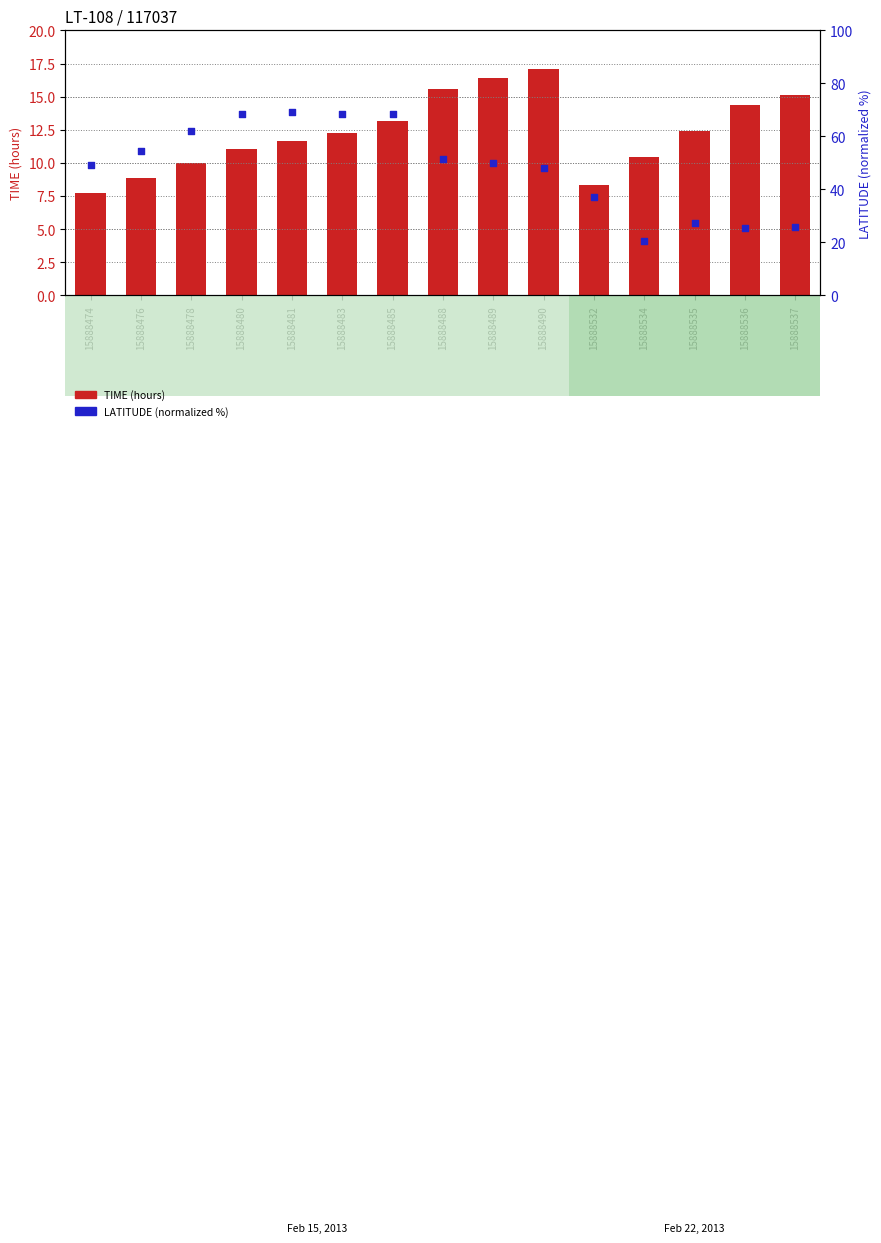

What is the total value across all series at 15888534?

31.1